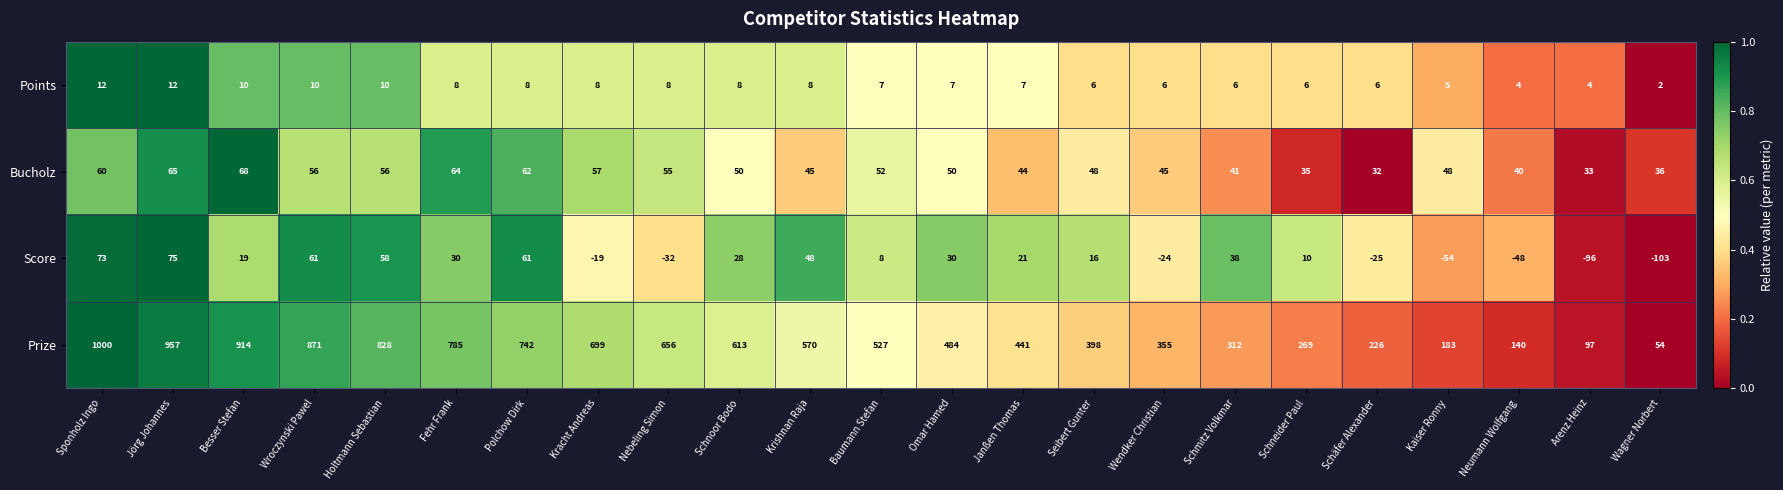

What is the sum of the Prize values at Polchow Dirk and Baumann Stefan?

1269